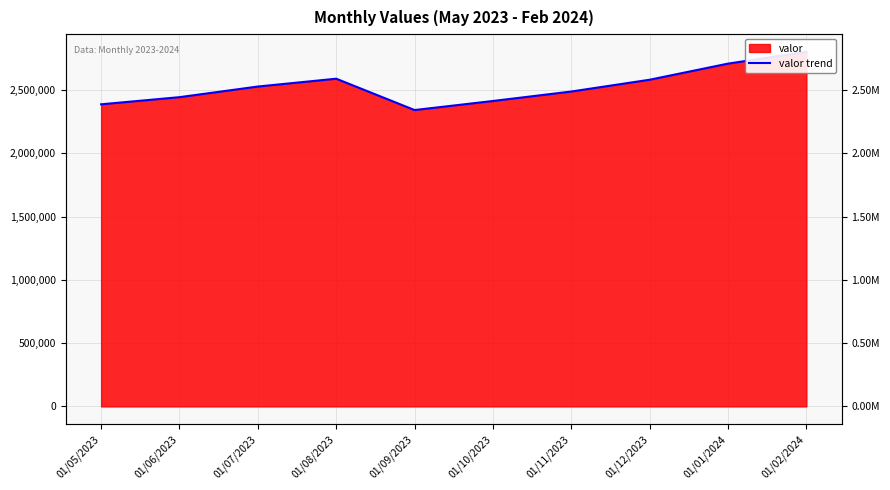

What is the label of the 4th point from the right?

01/11/2023